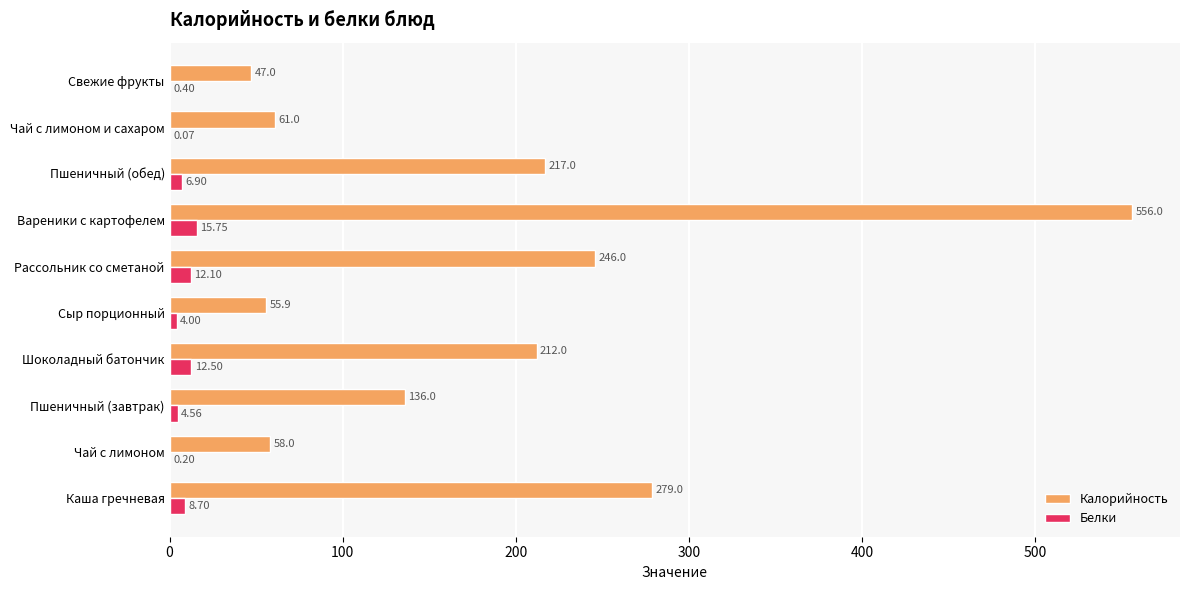

Which series has the largest total across all categories?

Калорийность